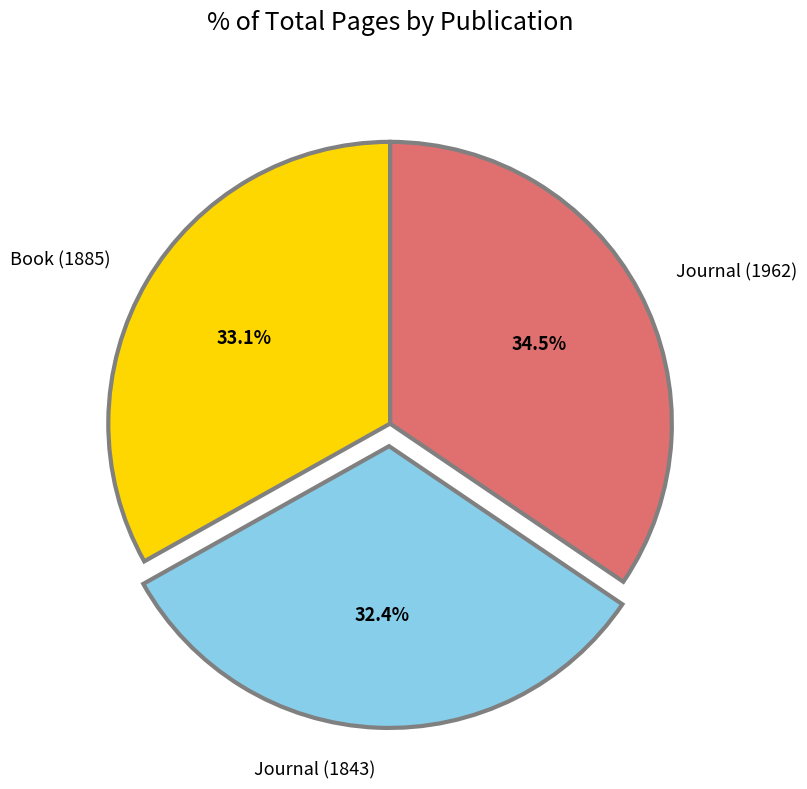

Does Journal (1962) represent more than half of the total?

No